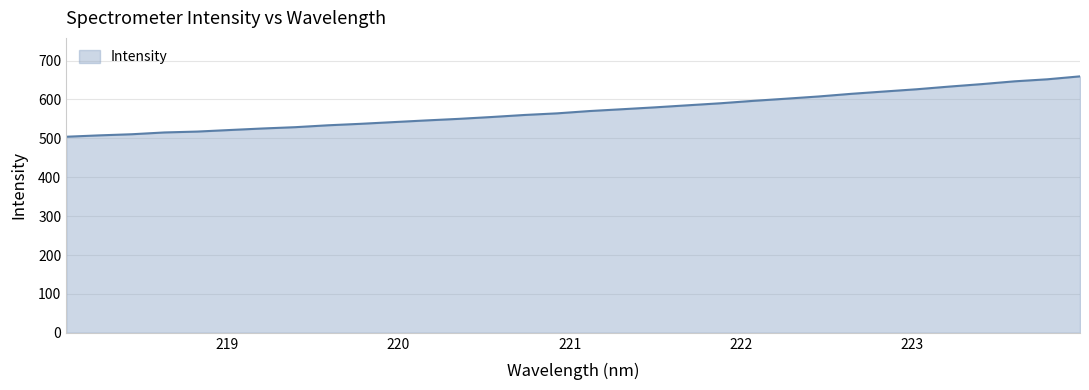

What is the greatest value displayed?

659.3